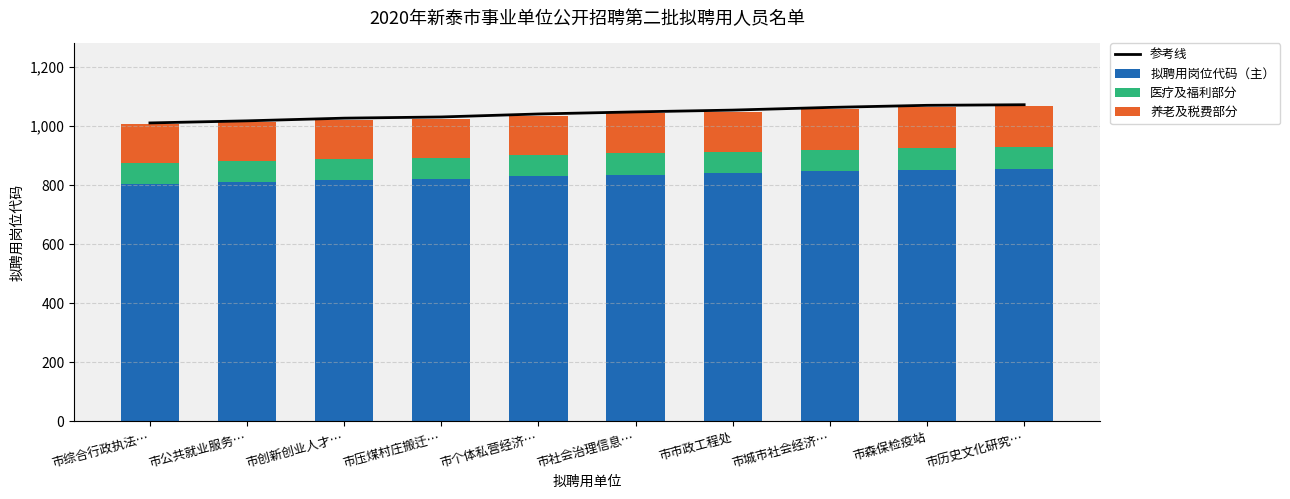

List the series in order of their peak value, lowest first.

医疗及福利部分, 养老及税费部分, 拟聘用岗位代码（主）, 参考线